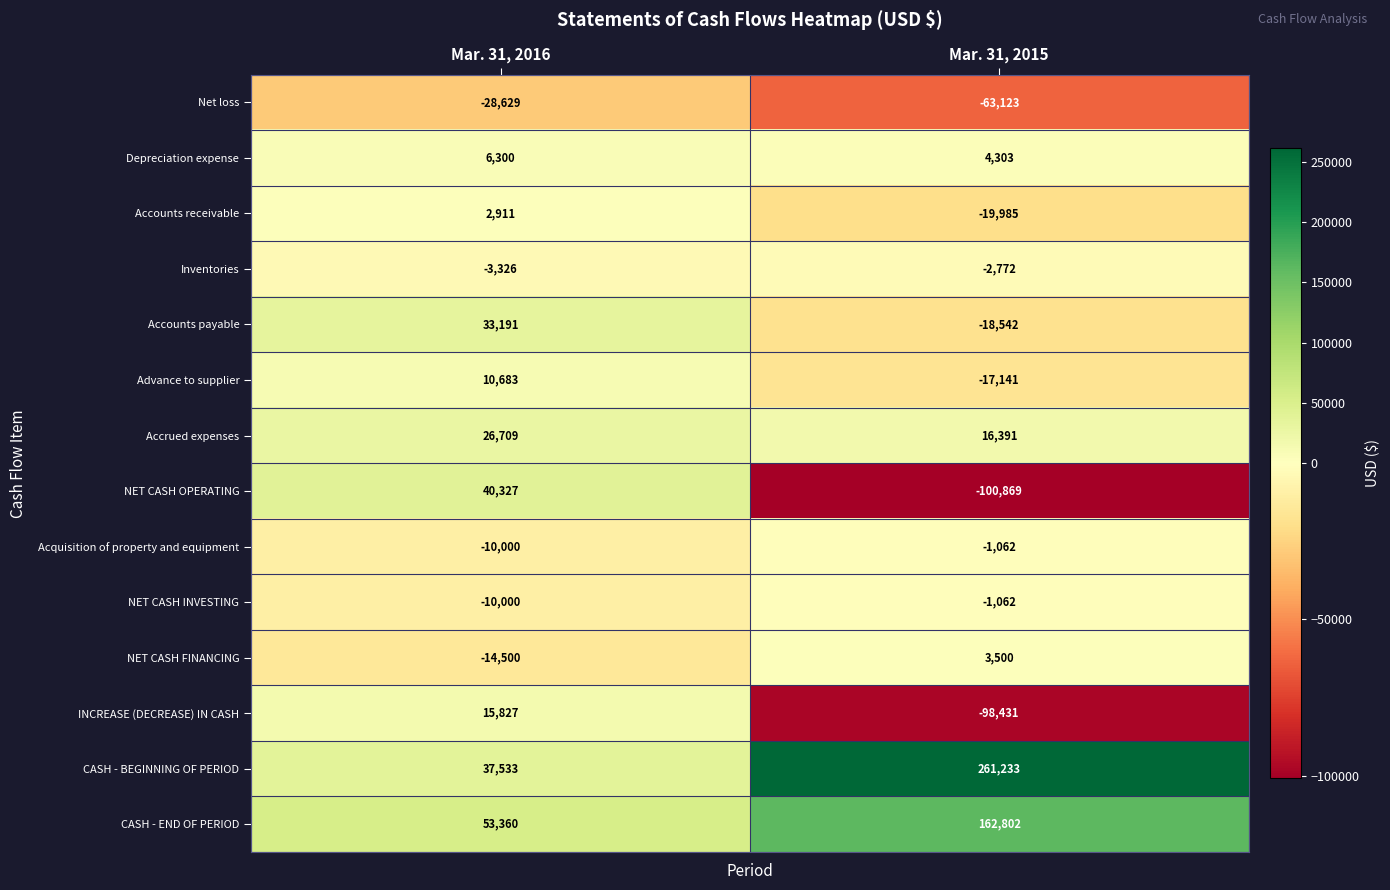

True or false: Accrued expenses has a value of 26709 at Mar. 31, 2016.

True